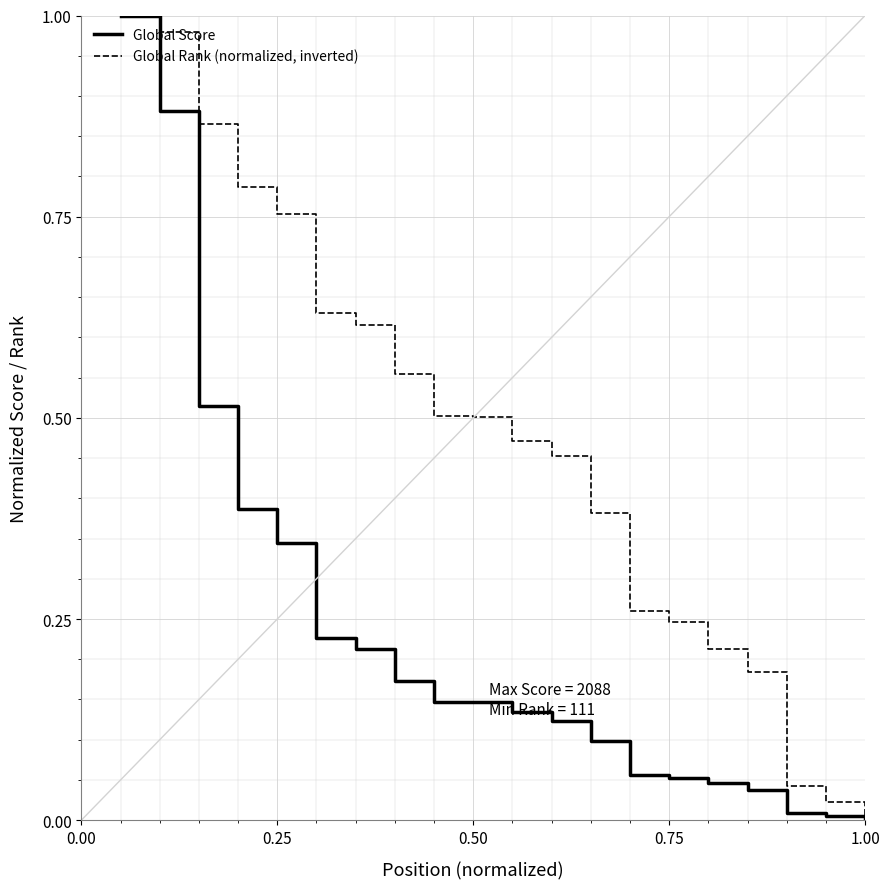

Which series has the largest total across all categories?

Global Rank (normalized, inverted)